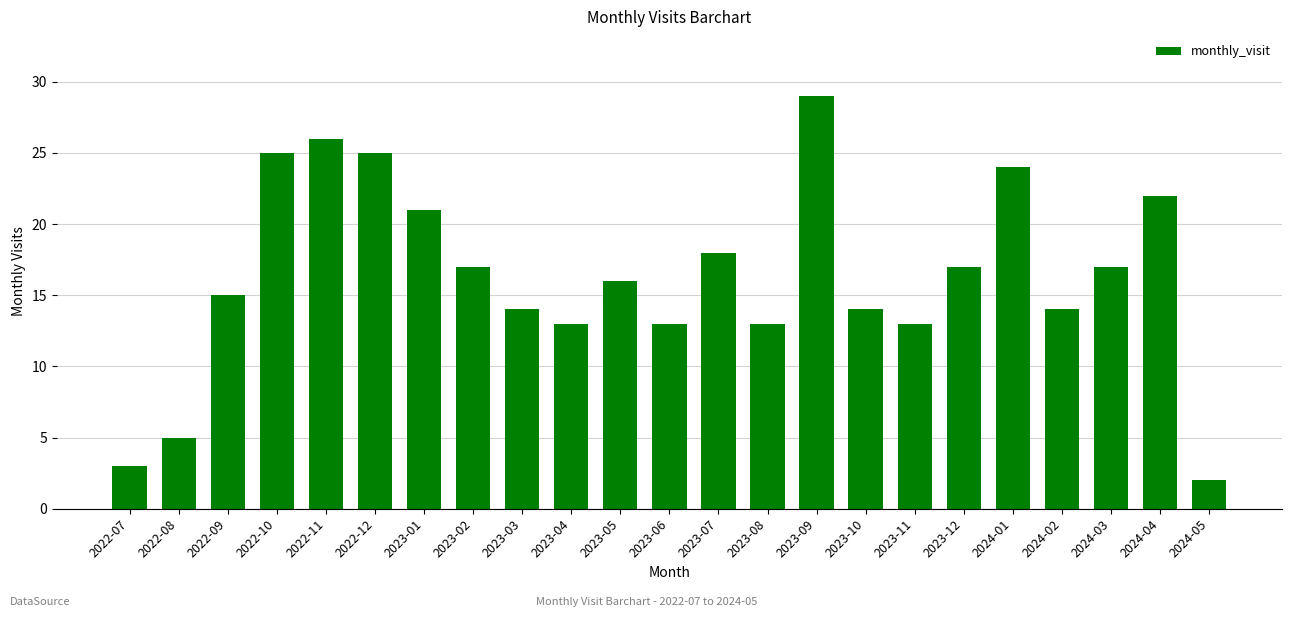

Reading left to right, what are all the values shown in this chart?

2022-07=3	2022-08=5	2022-09=15	2022-10=25	2022-11=26	2022-12=25	2023-01=21	2023-02=17	2023-03=14	2023-04=13	2023-05=16	2023-06=13	2023-07=18	2023-08=13	2023-09=29	2023-10=14	2023-11=13	2023-12=17	2024-01=24	2024-02=14	2024-03=17	2024-04=22	2024-05=2